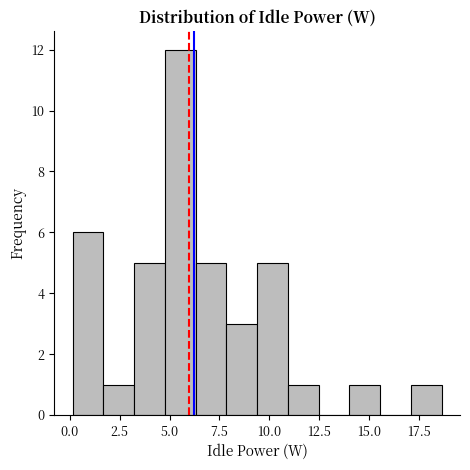

Around what value on the x-axis is the tallest bar? Give the approximate position of its centre, as read against the axis.

5.5